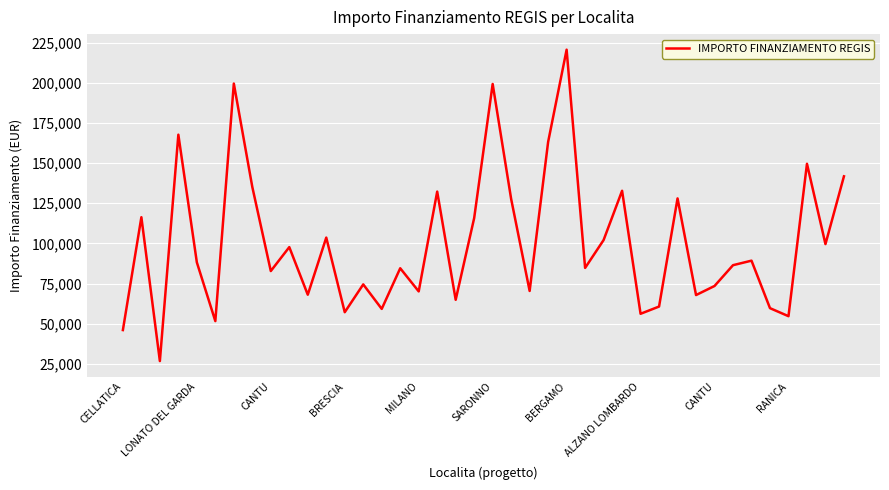

What is the label of the 8th point from the left?

ALZANO LOMBARDO